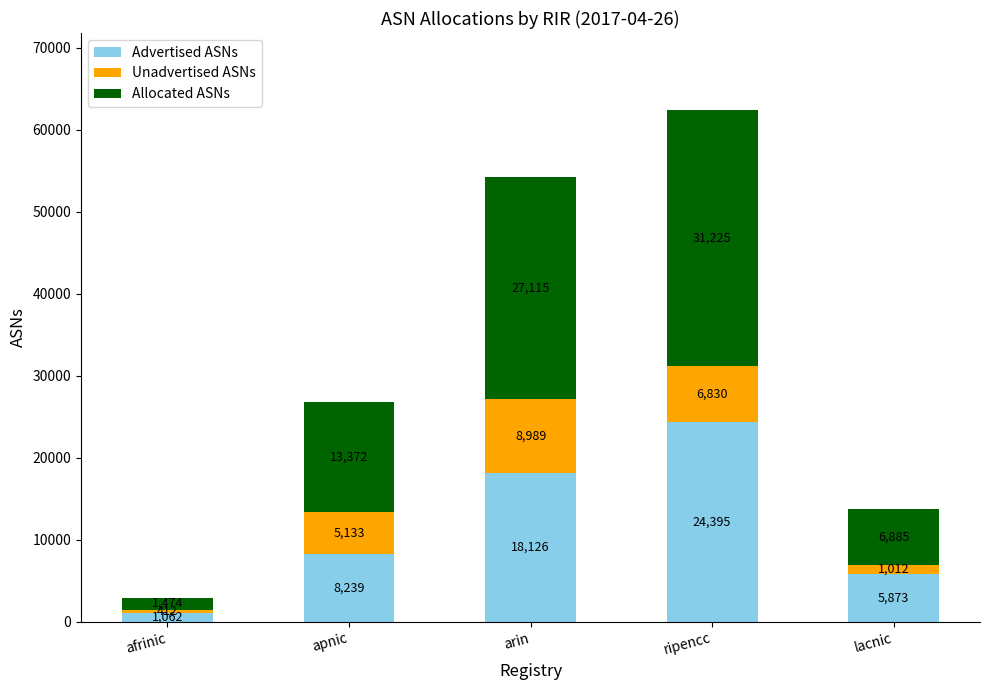

What is the sum of the Advertised ASNs values at apnic and afrinic?

9301